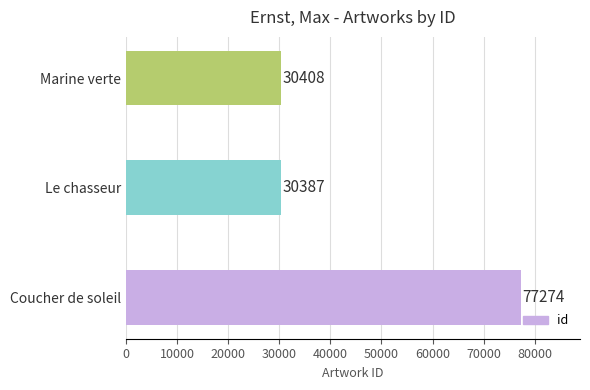

Count the number of data series in this chart.

1